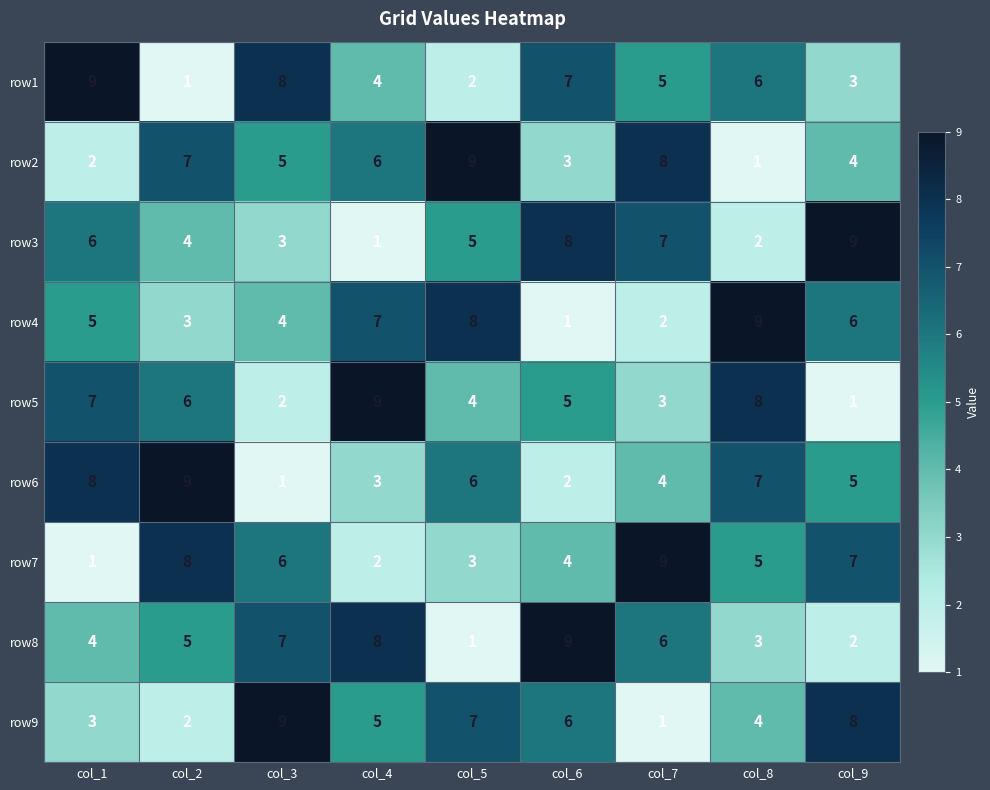

Is it true that row5 equals 12 at col_4?

False